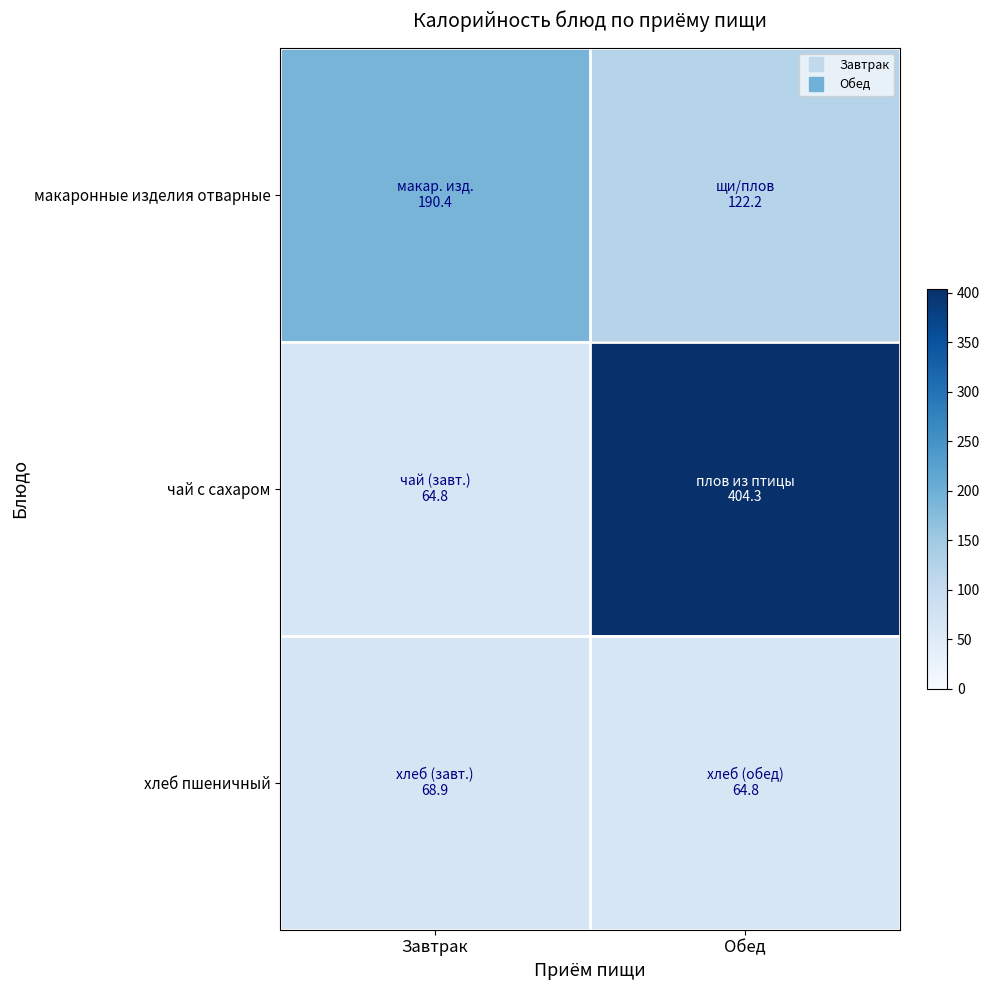

How many distinct data groups are displayed?

3